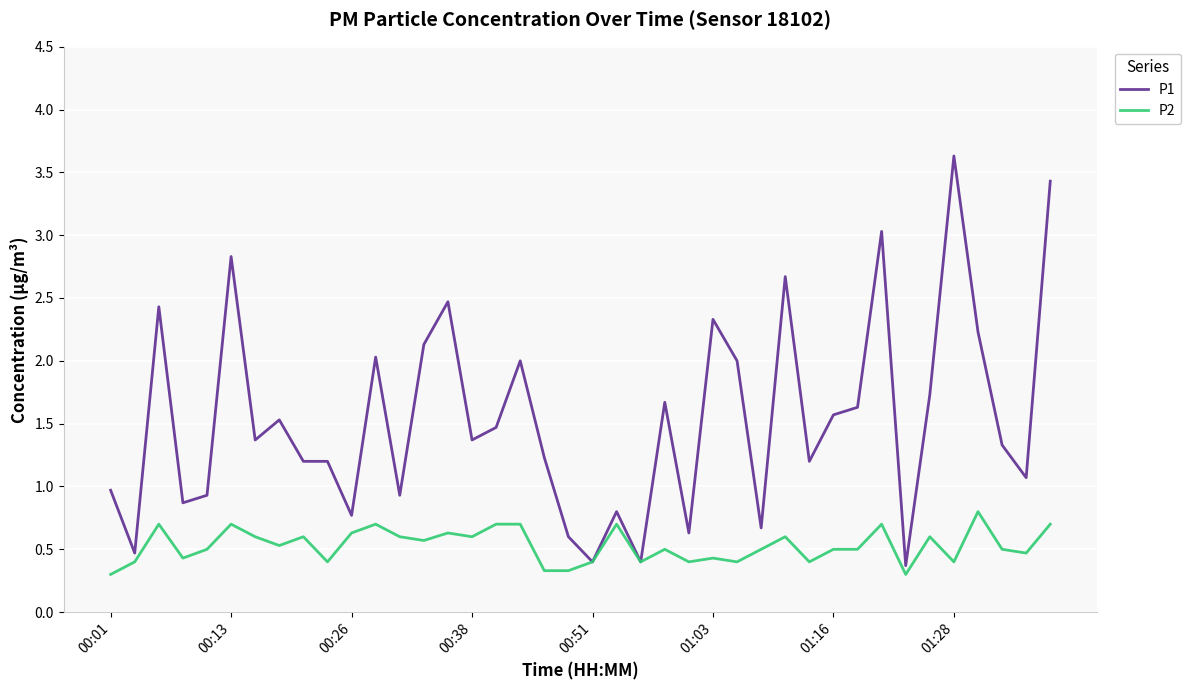

List the series in order of their peak value, highest first.

P1, P2